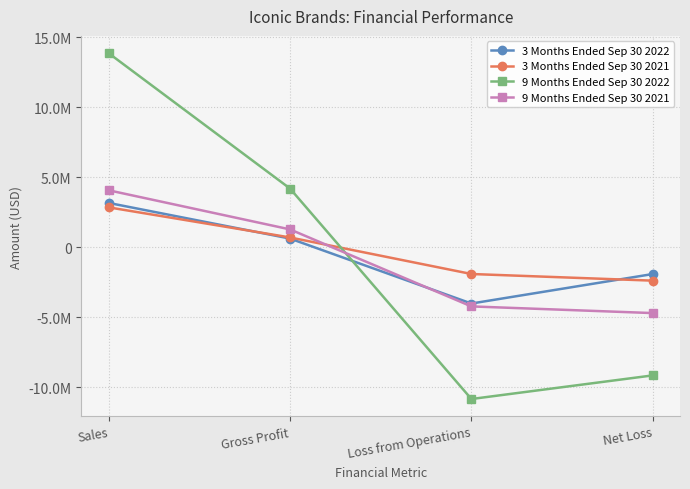

Is the value of 3 Months Ended Sep 30 2022 at Loss from Operations greater than the value of 9 Months Ended Sep 30 2022 at Gross Profit?

No